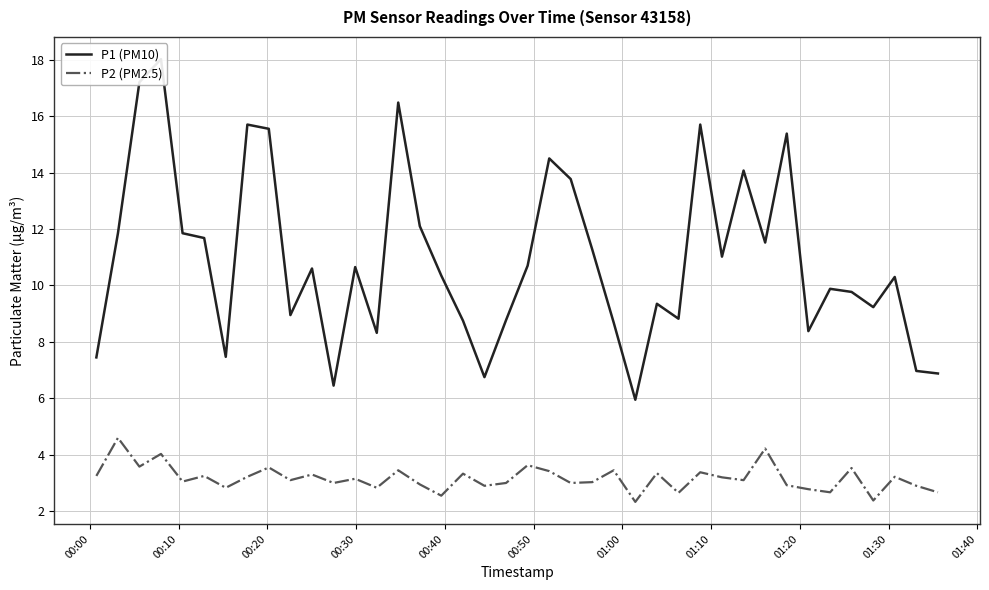

How many distinct data groups are displayed?

2